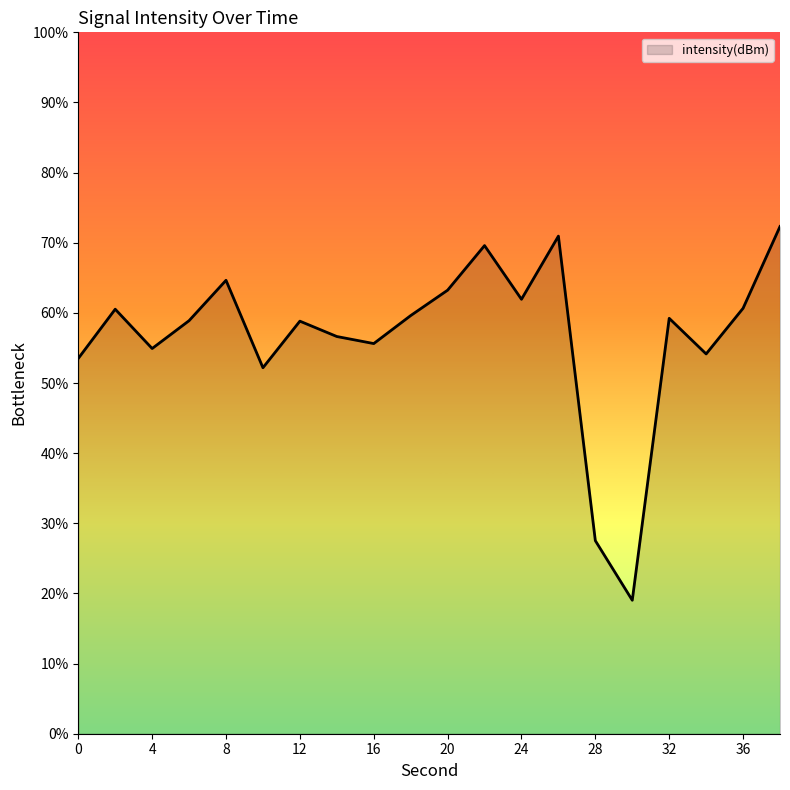

Rank the categories by value from lowest to highest.

30, 28, 10, 0, 34, 4, 16, 14, 12, 6, 32, 18, 2, 36, 24, 20, 8, 22, 26, 38